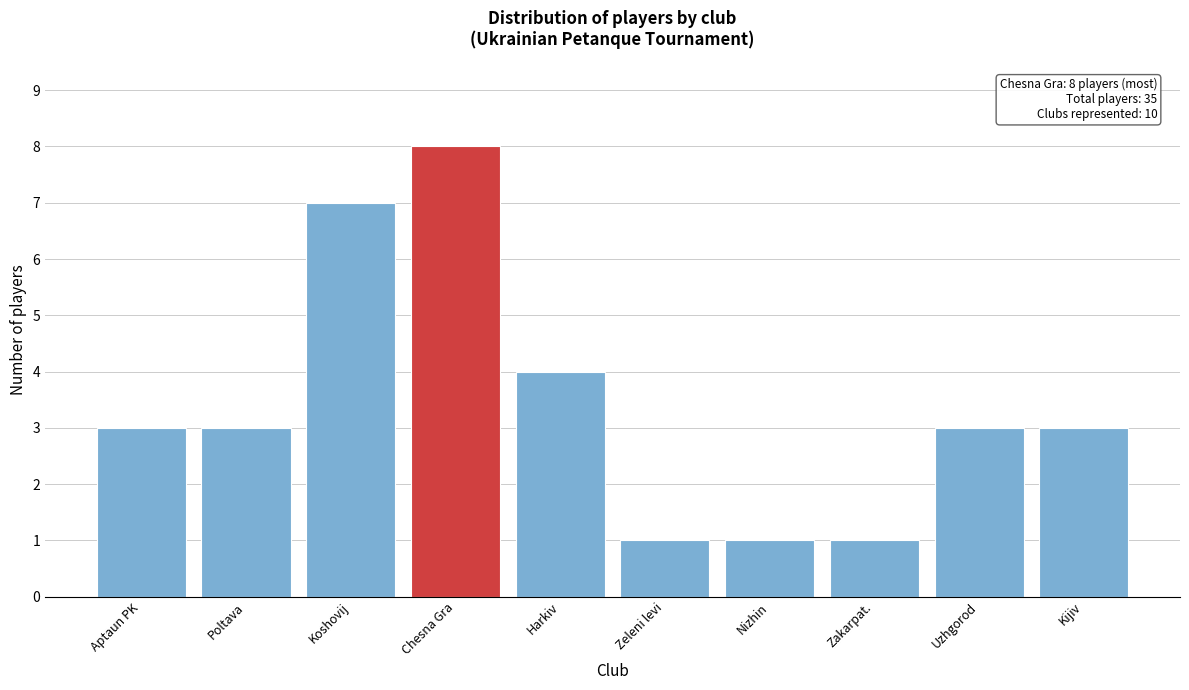

Reading right to left, extract all data points from this chart.

Kijiv=3	Uzhgorod=3	Zakarpat.=1	Nizhin=1	Zeleni levi=1	Harkiv=4	Chesna Gra=8	Koshovij=7	Poltava=3	Aptaun PK=3